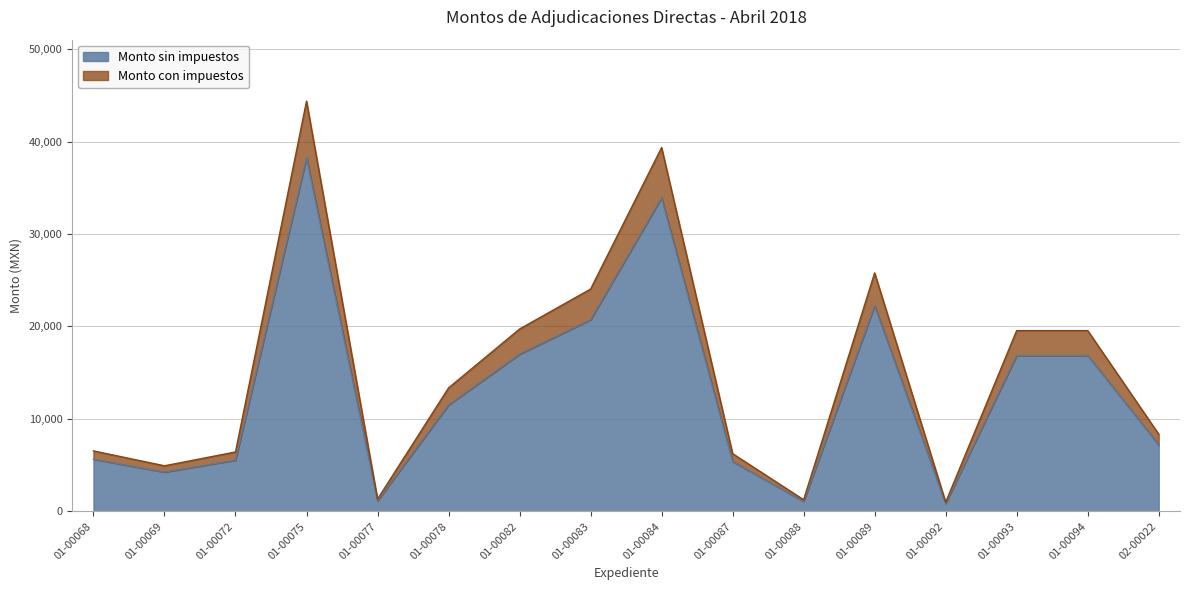

Which category has the highest value in the Monto con impuestos series?

01-00075